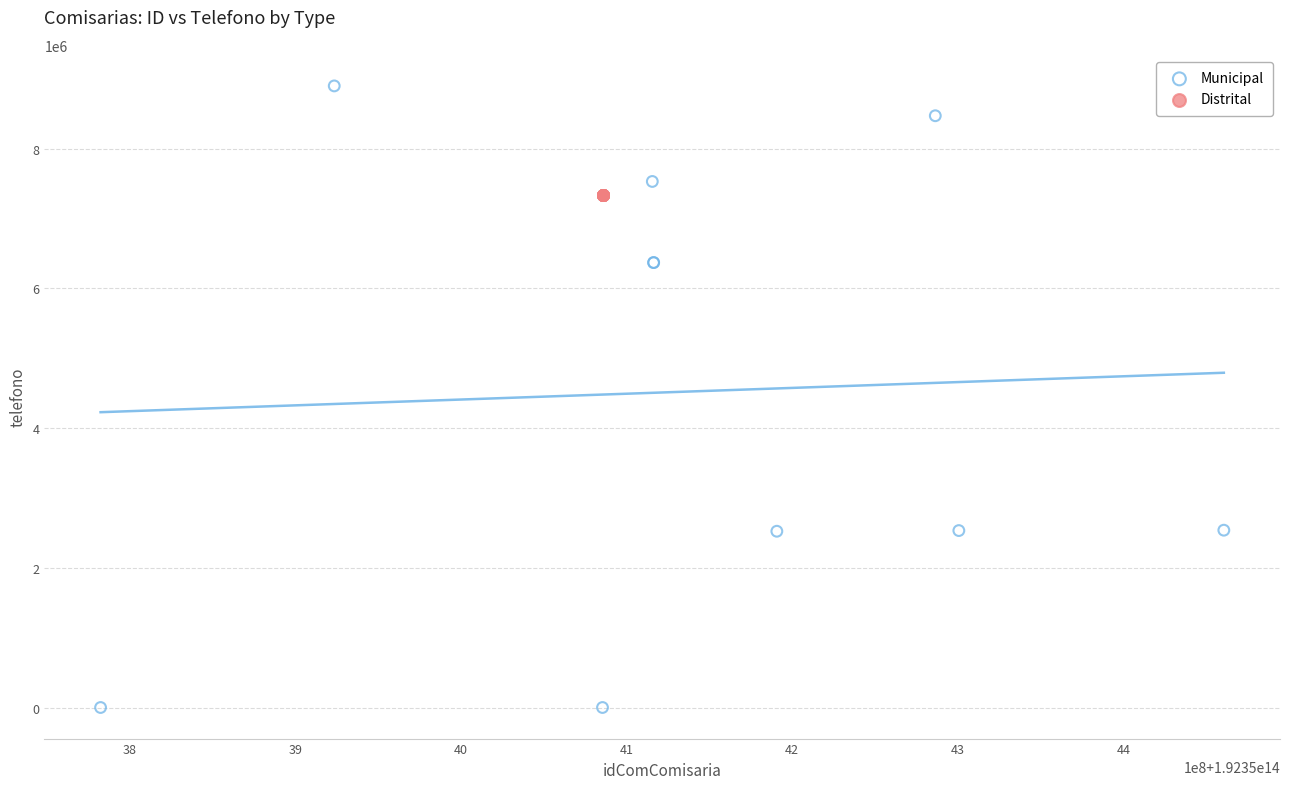

Which series reaches the minimum Y coordinate?

Municipal